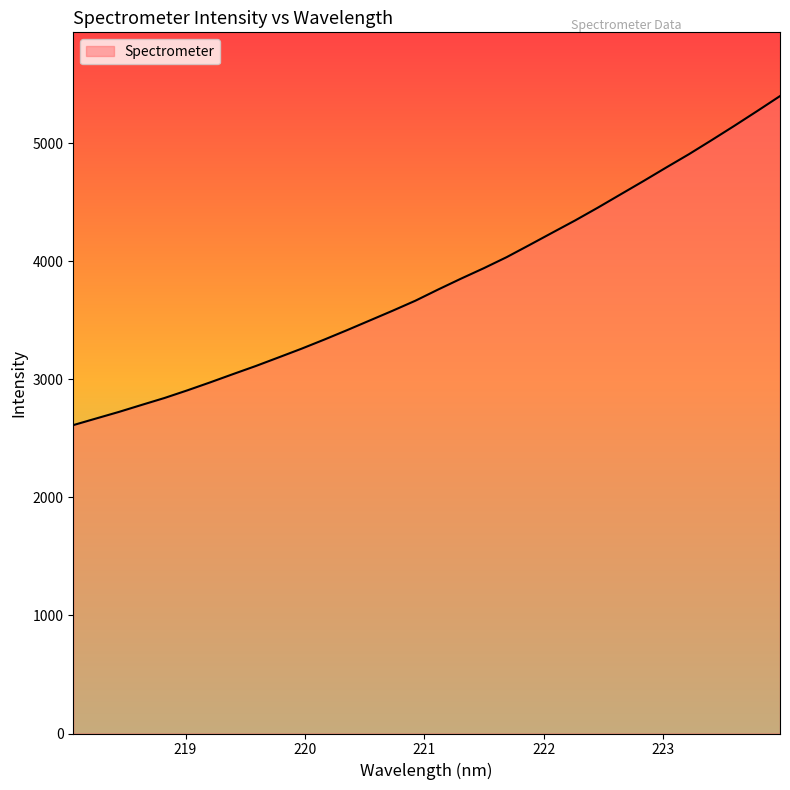

What is the greatest value displayed?

5398.2